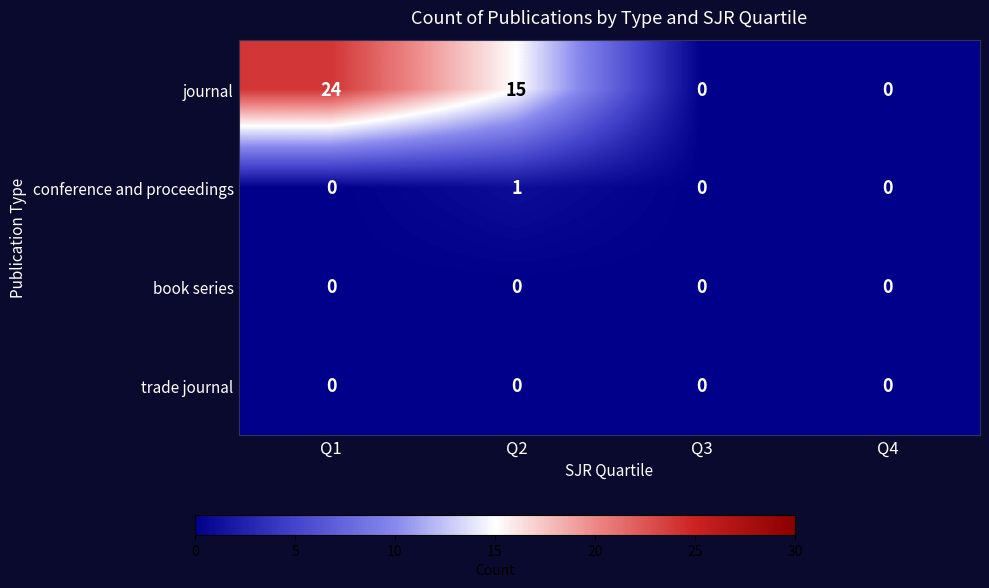

What is the total value across all series at Q1?

24